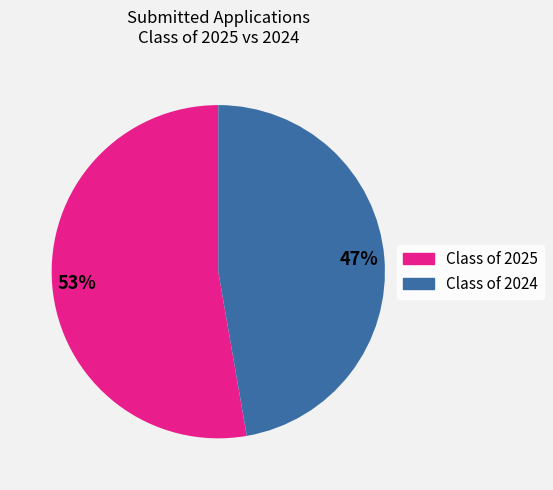

Is there a majority slice in this chart?

Yes